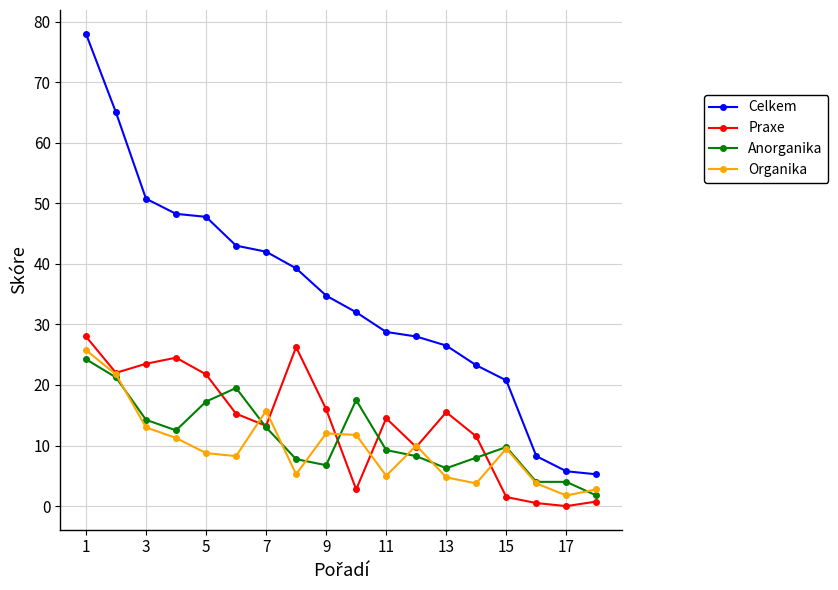

What is the maximum value shown in the chart?

78.0